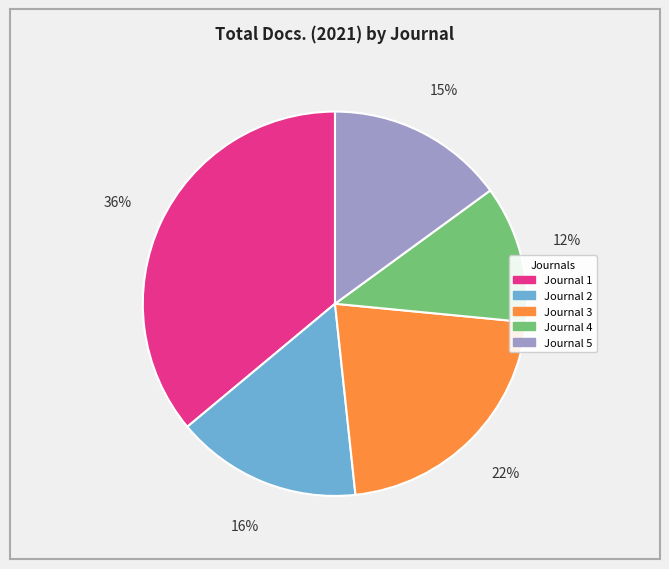

To the nearest percent, what is the average slice percentage?

20%